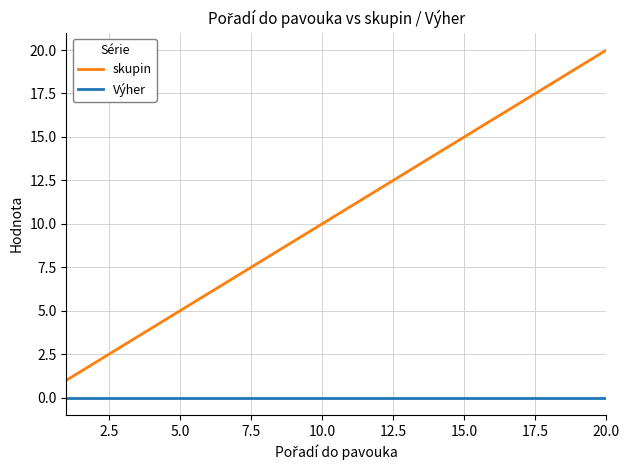

Which series has the largest total across all categories?

skupin